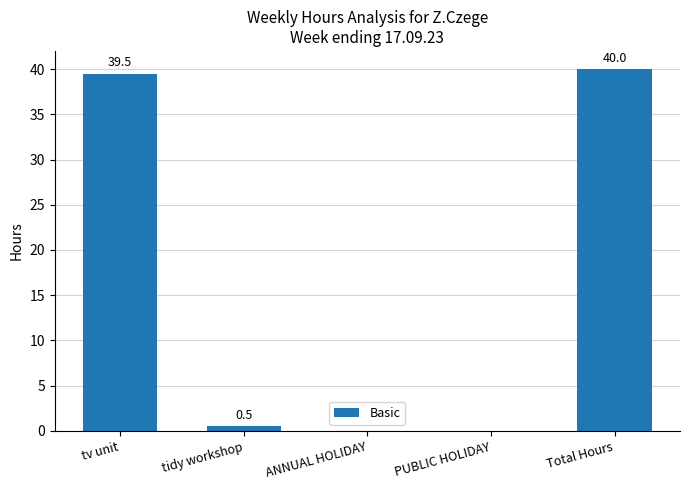

What is the average value?

16.0